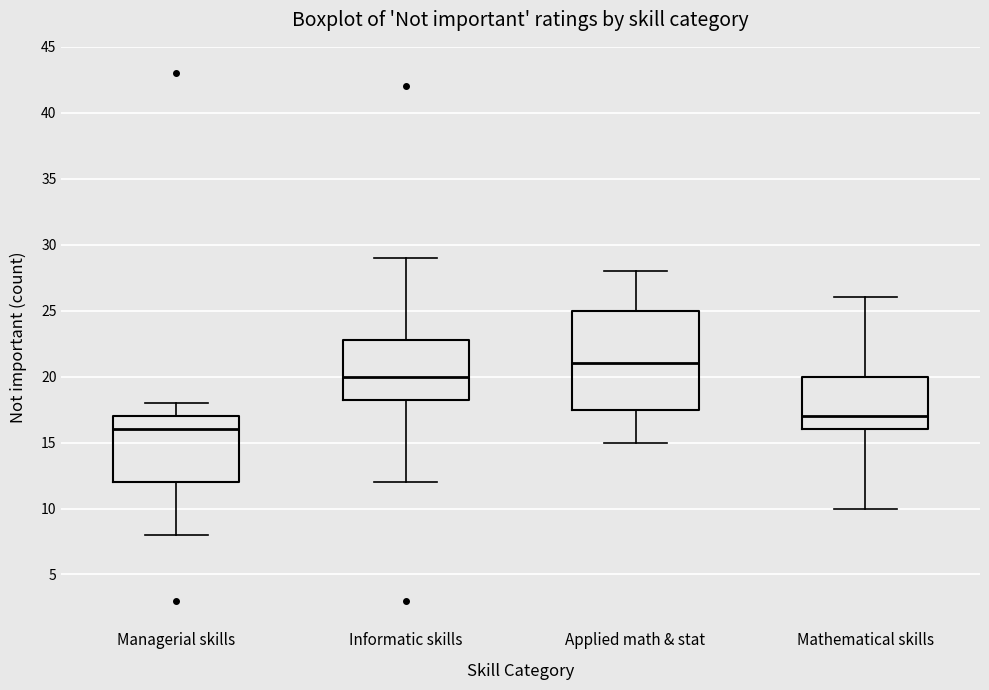

Which box is the tallest, from its lower edge to its upper edge?

Applied math & stat